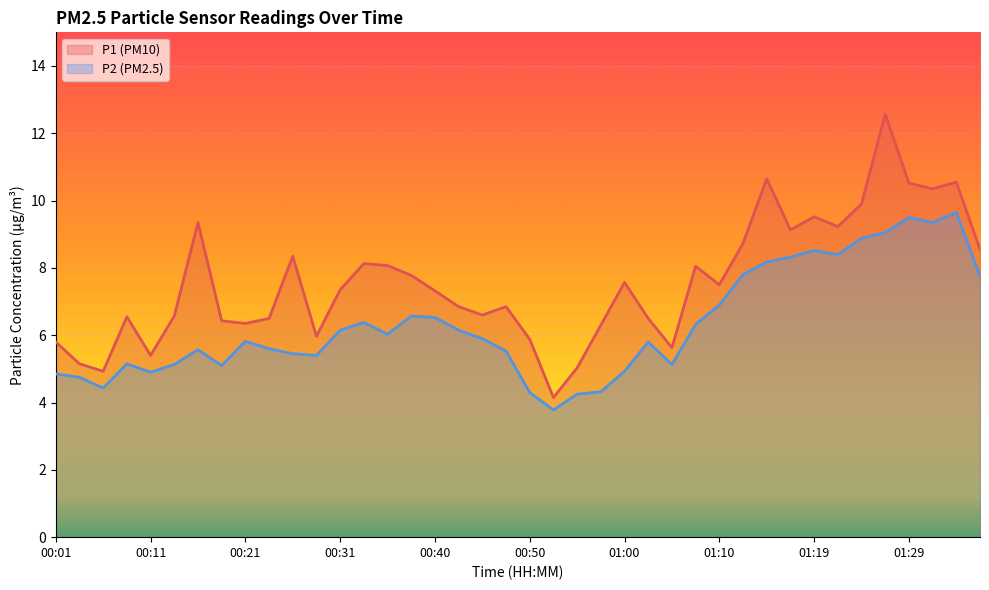

How many values in the P1 series are below 7?

19